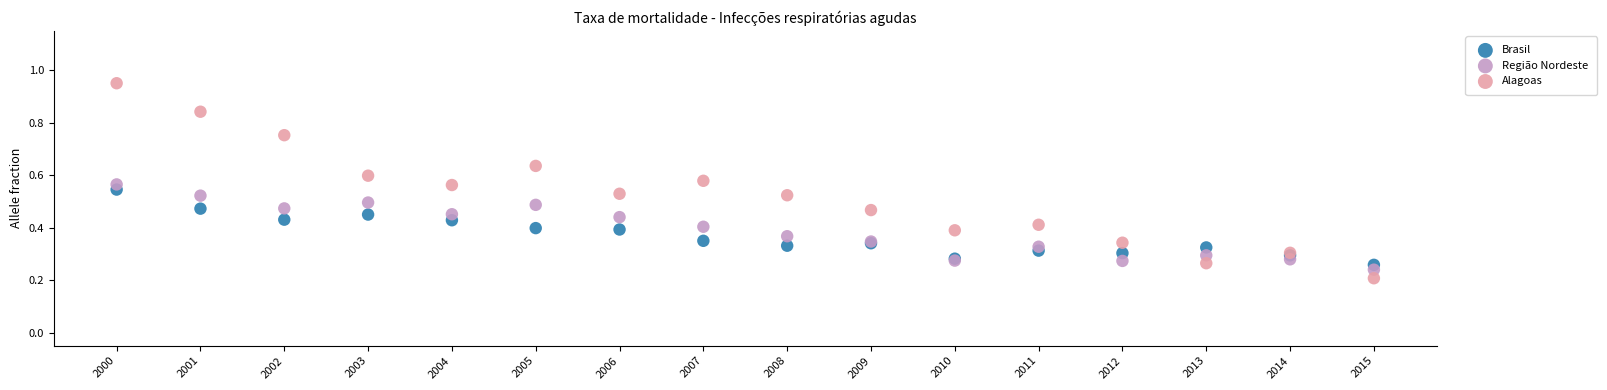

Which series reaches the maximum Y coordinate?

Alagoas